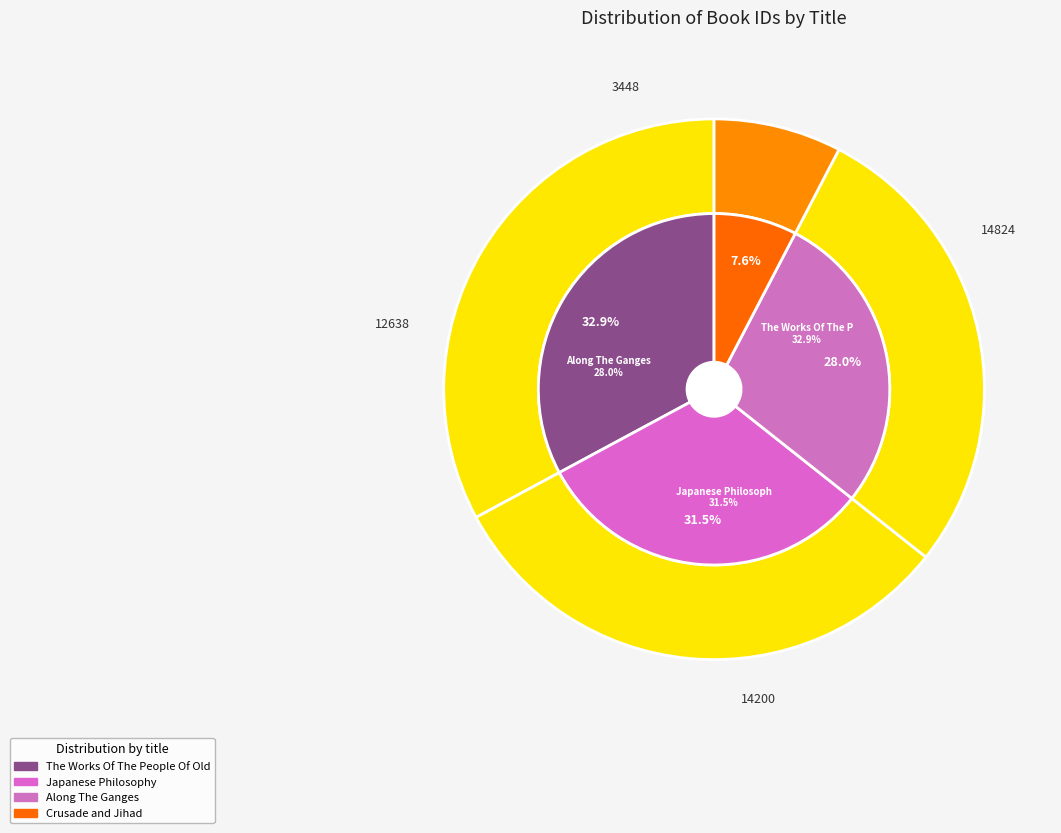

Is Crusade and Jihad the majority of the pie?

No